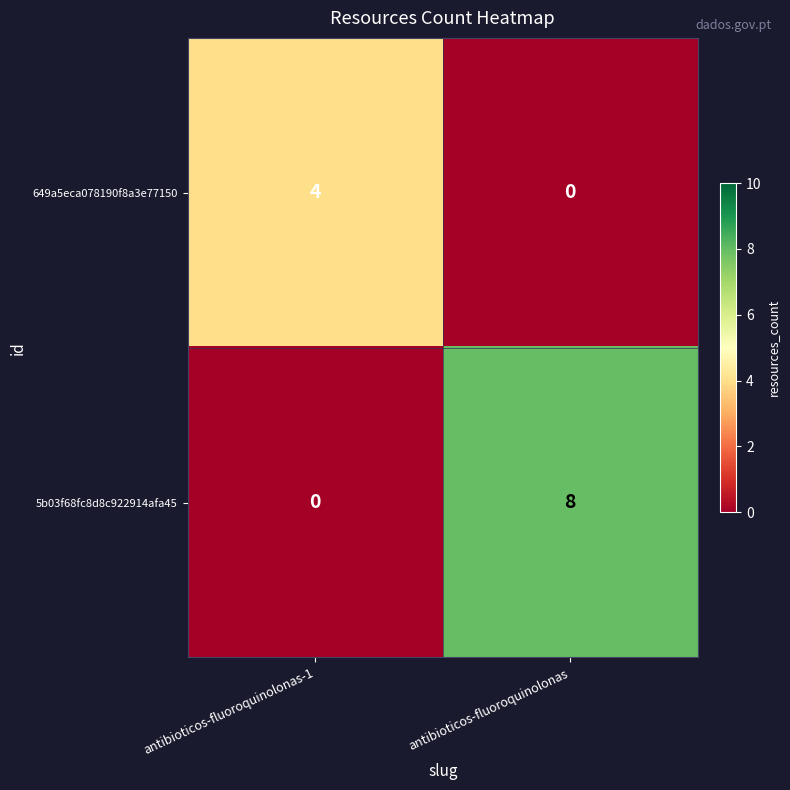

Which label corresponds to the largest value in the chart?

antibioticos-fluoroquinolonas